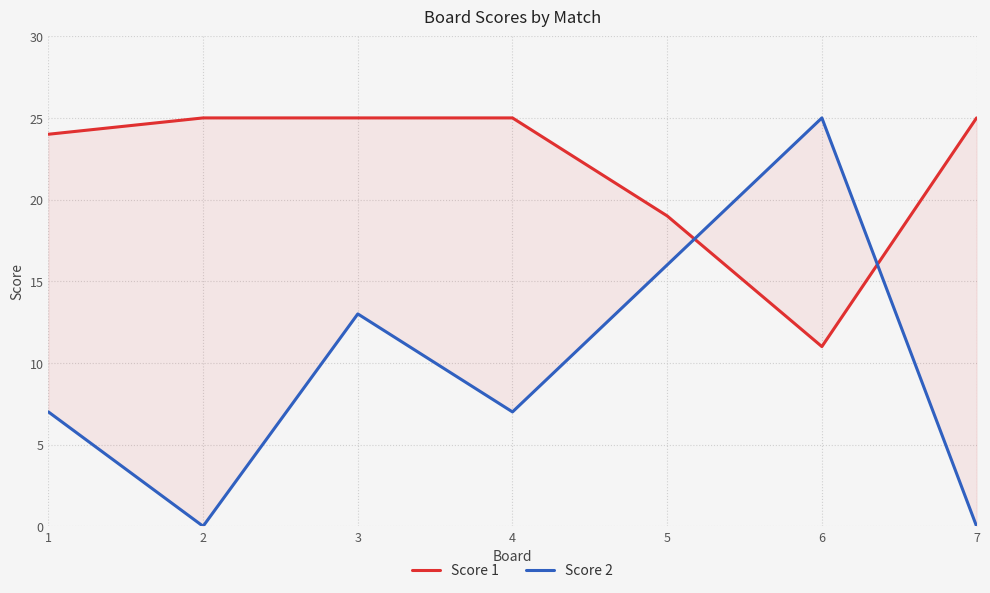

Where do Score 2 and Score 1 first cross each other?

5 and 6